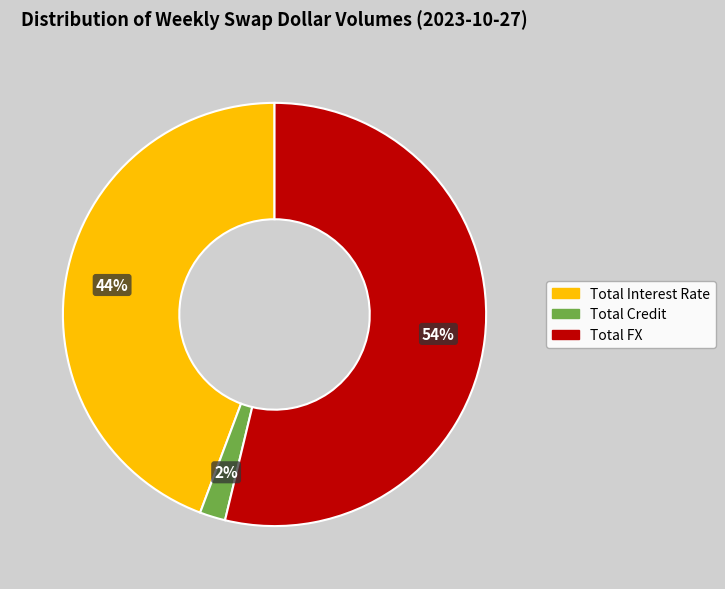

Count the number of slices in the pie.

3